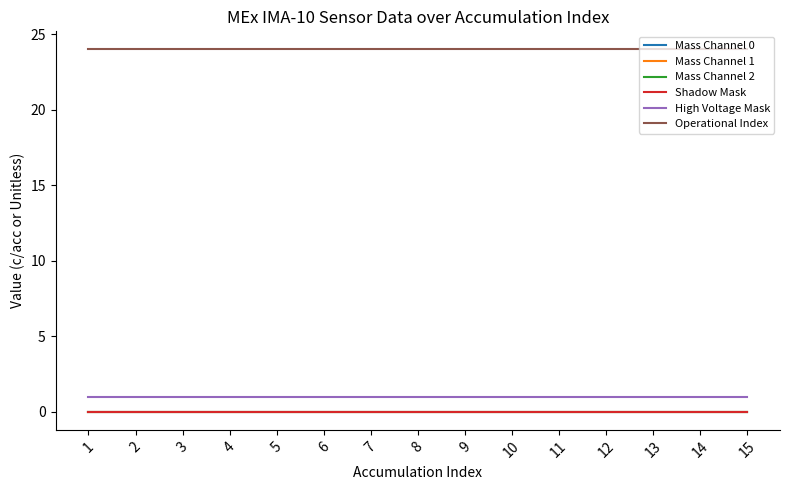

Does the chart display data point markers on the line(s)?

No